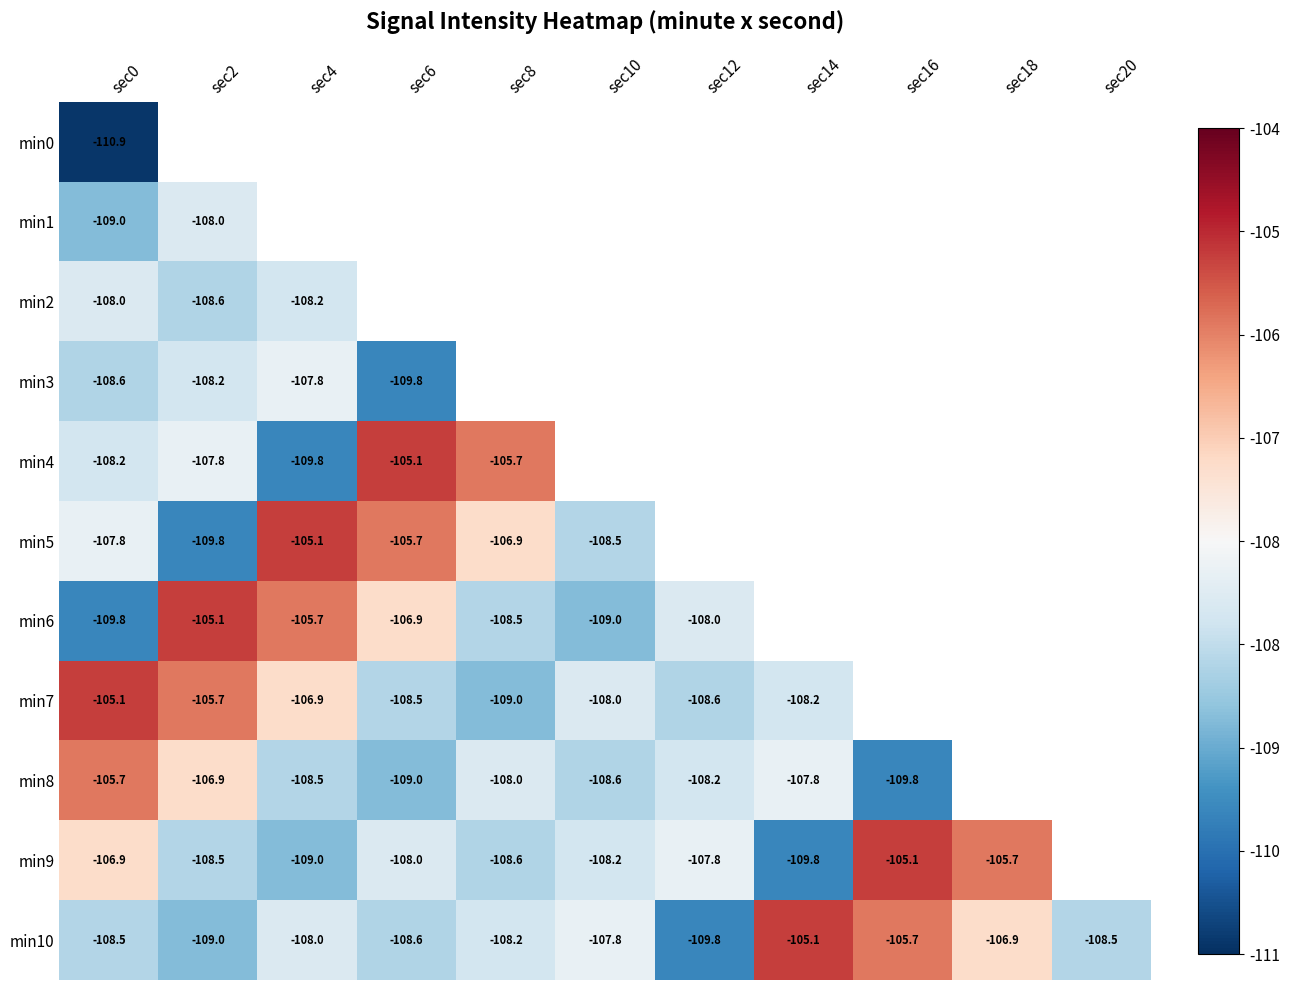

What is the smallest value displayed?

-110.9